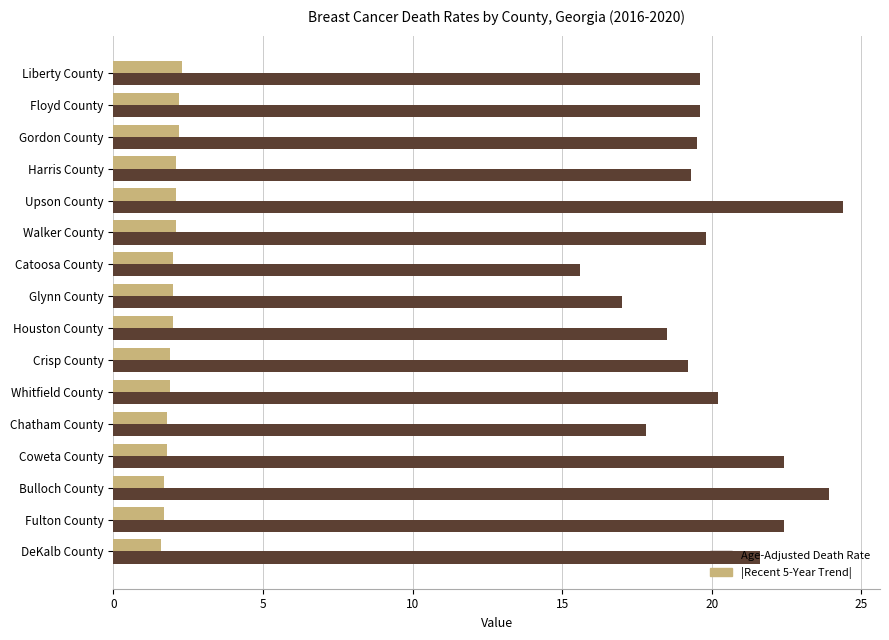

What is the total value across all series at Catoosa County?

17.6